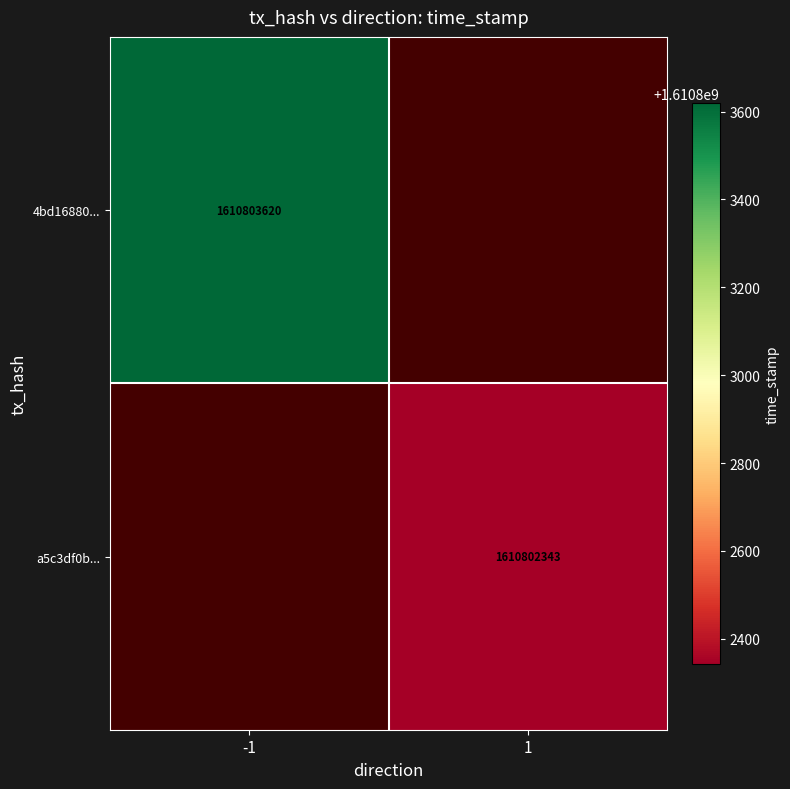

Rank the series by their maximum value, from lowest to highest.

a5c3df0bb6a36994c44e81844c3e69bc6d35970, 4bd16880de5b1c73d6f7ad86fb4c9cbd01db28c